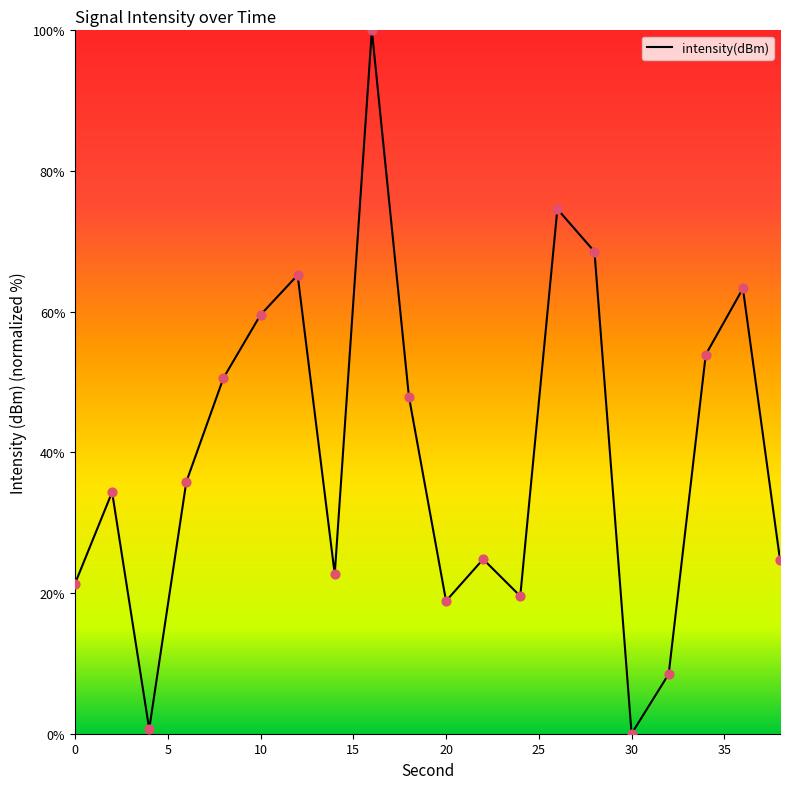

What is the greatest value displayed?

100.0